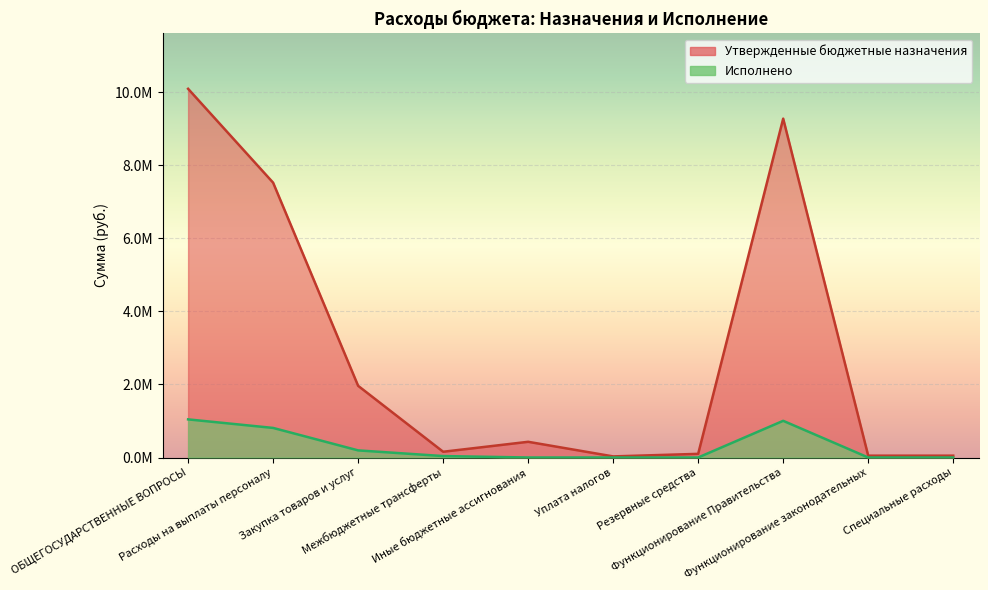

How many data points in Утвержденные бюджетные назначения are above 430000?

4